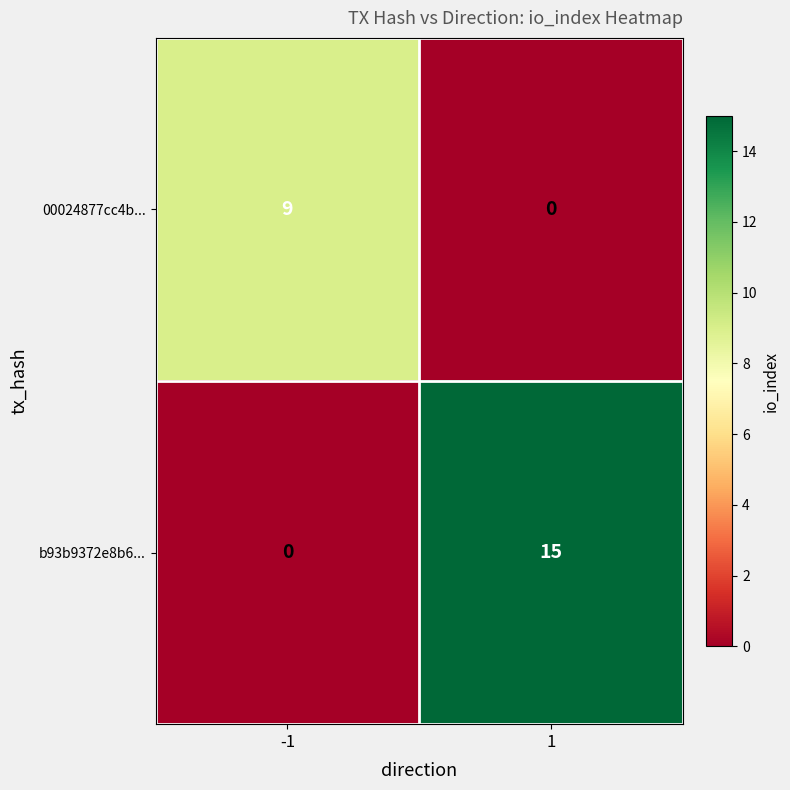

At how many categories does at least one series exceed 13?

1